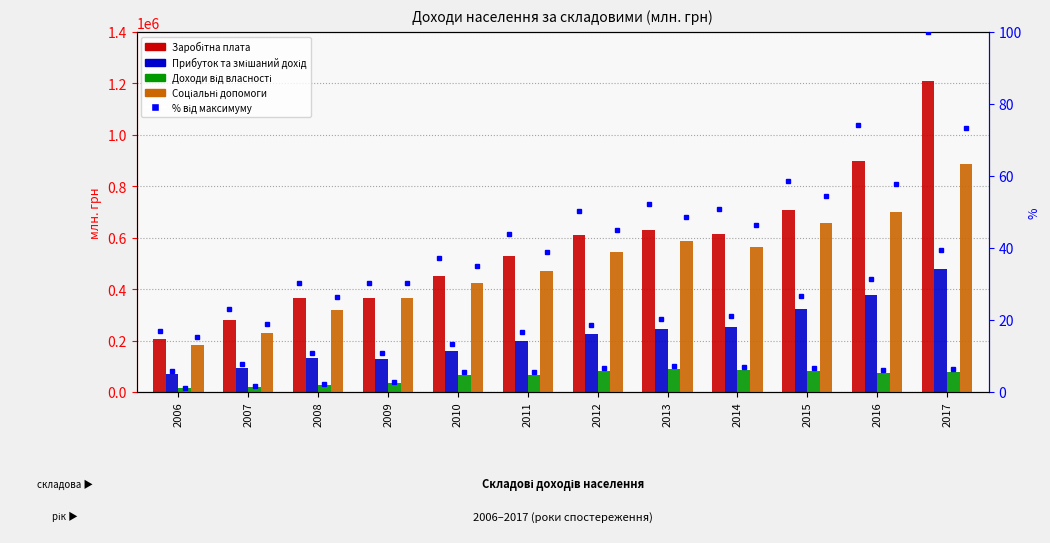

Reading right to left, extract all data points from this chart.

Заробітна плата: 1209097	898326	709590	615022	630734	609394	529133	449553	365300	366387	278968	205120
Прибуток та змішаний дохід: 477854	378213	323506	254307	243668	224920	200230	160025	129760	131139	95203	69186
Доходи від власності: 78673	75452	80035	85114	87952	80769	68004	67856	34654	28432	20078	13855
Соціальні допомоги: 886458	699340	658885	562325	586379	542781	469386	423741	364572	319683	229040	183900